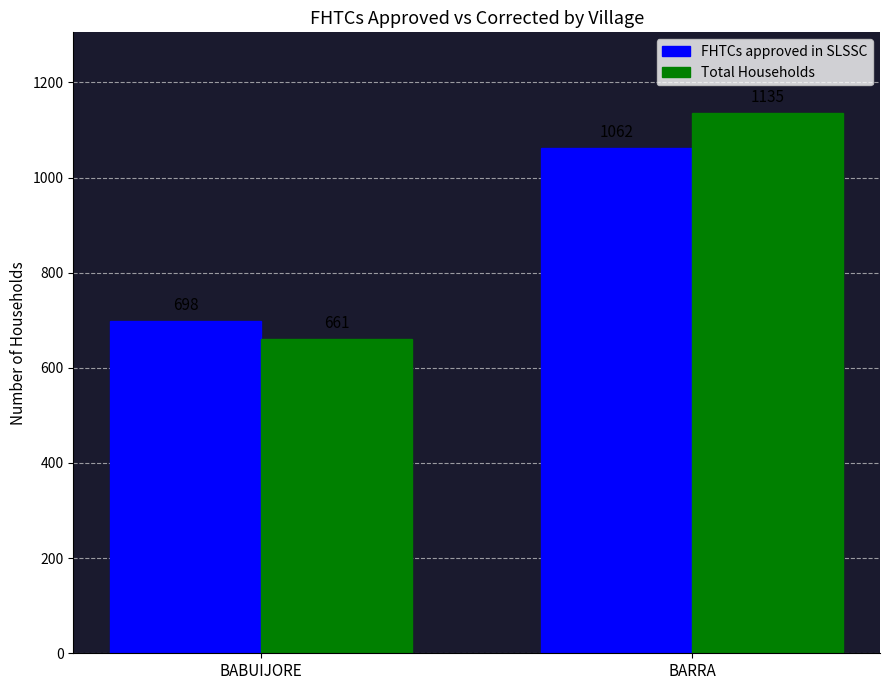

Reading left to right, what are all the values shown in this chart?

FHTCs approved in SLSSC: BABUIJORE=698	BARRA=1062
Total Households: BABUIJORE=661	BARRA=1135